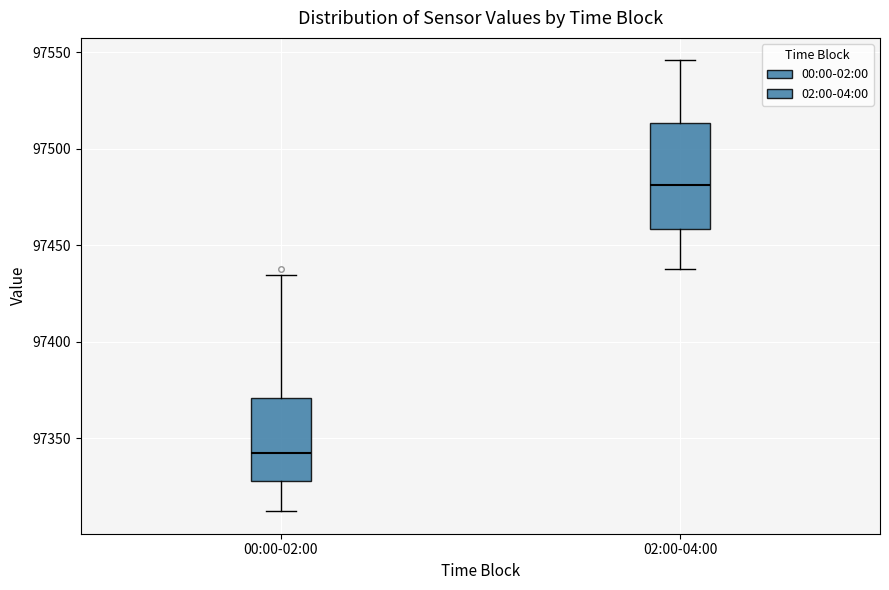

Reading left to right, transcribe this box plot: for each box, give where its median line is, the range the box spans, and where its two whiskers end, as read against the y-axis. The values are not printed on the chart, so give them approximately, as read against the axis.

00:00-02:00: median 97340, box 97330 to 97370, whiskers 97310 to 97435
02:00-04:00: median 97480, box 97460 to 97515, whiskers 97435 to 97545